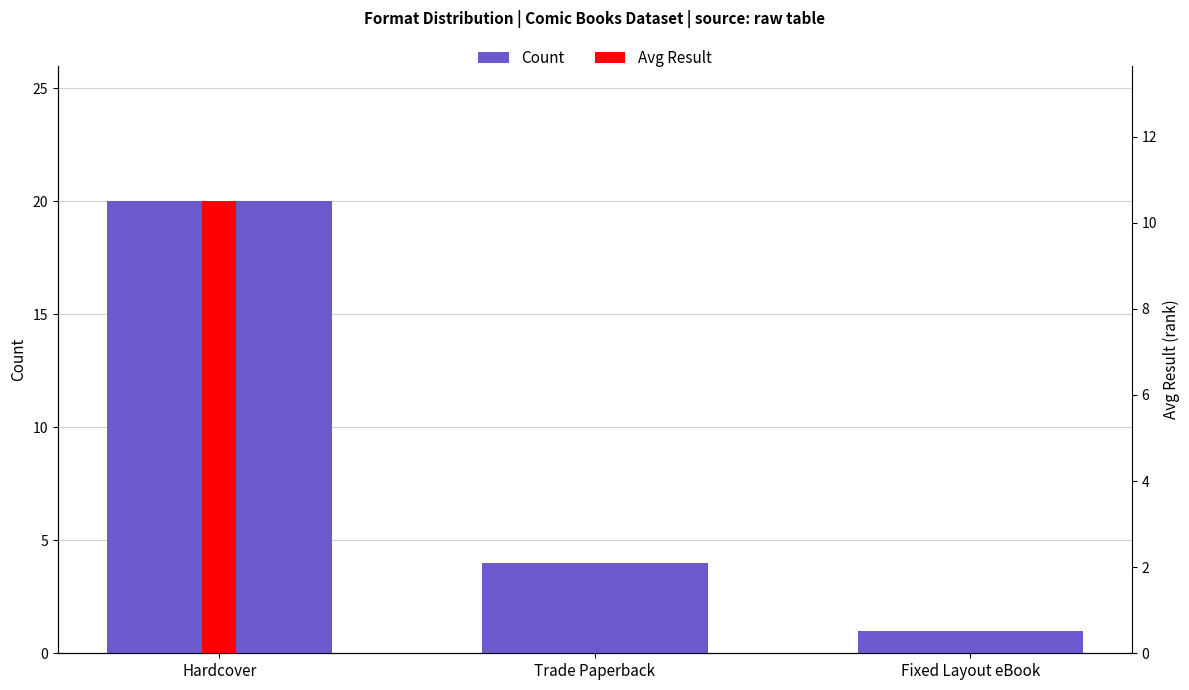

List the series in order of their overall mean, lowest first.

Avg Result, Count